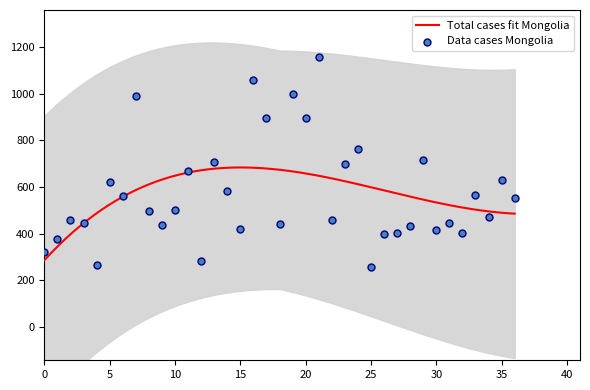

Which has a higher value, 21 or 34?

21